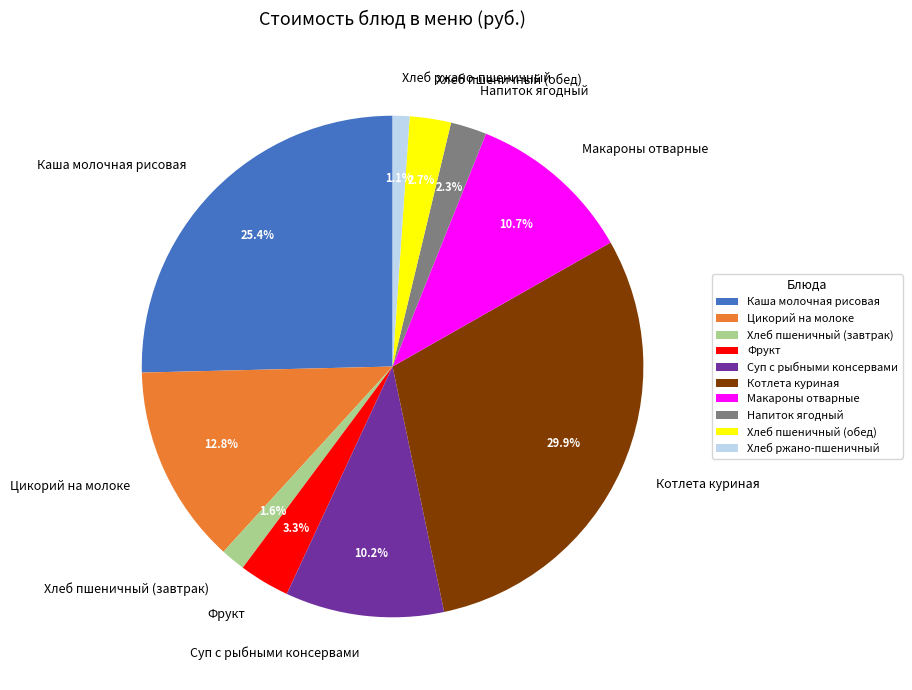

True or false: Суп с рыбными консервами accounts for 4% of the total.

False